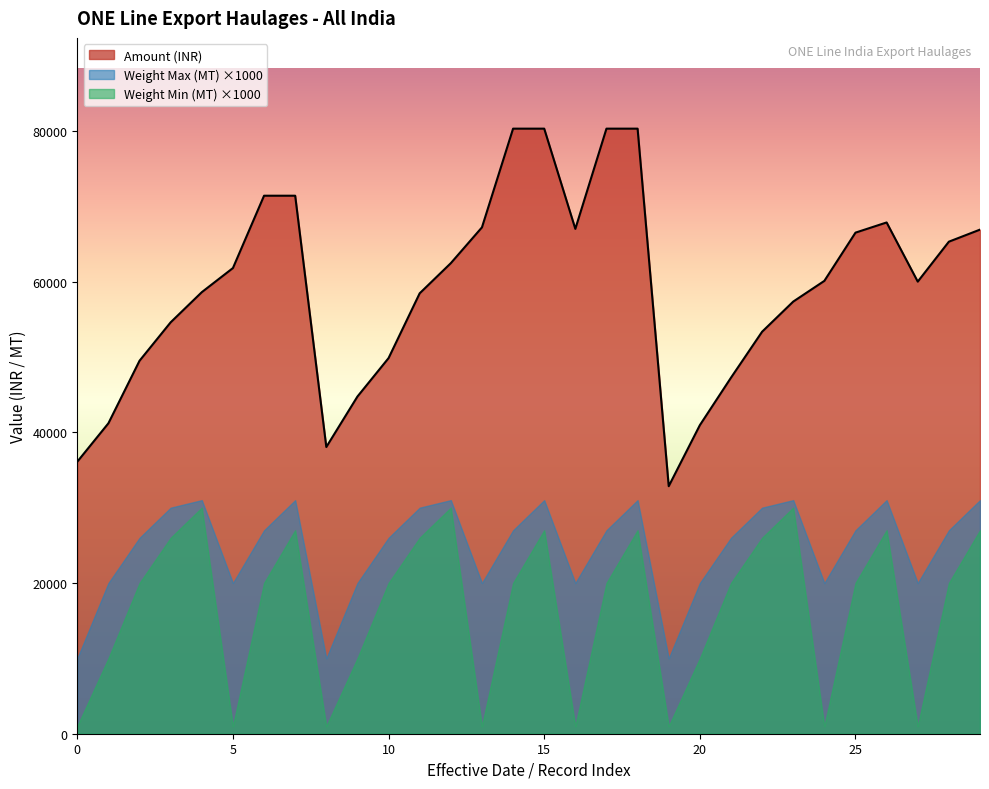

What is the highest value of the Weight Max (MT) series?

31.0